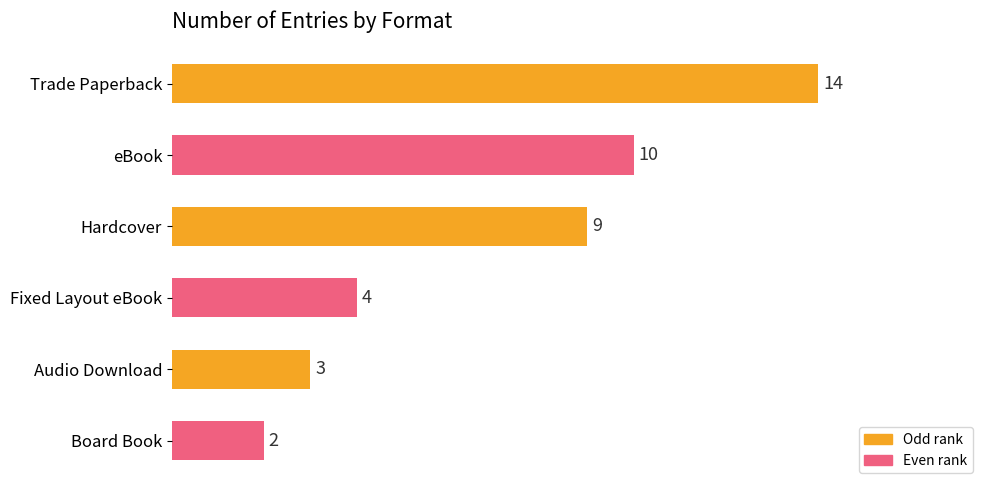

Rank the categories by value from highest to lowest.

Trade Paperback, eBook, Hardcover, Fixed Layout eBook, Audio Download, Board Book